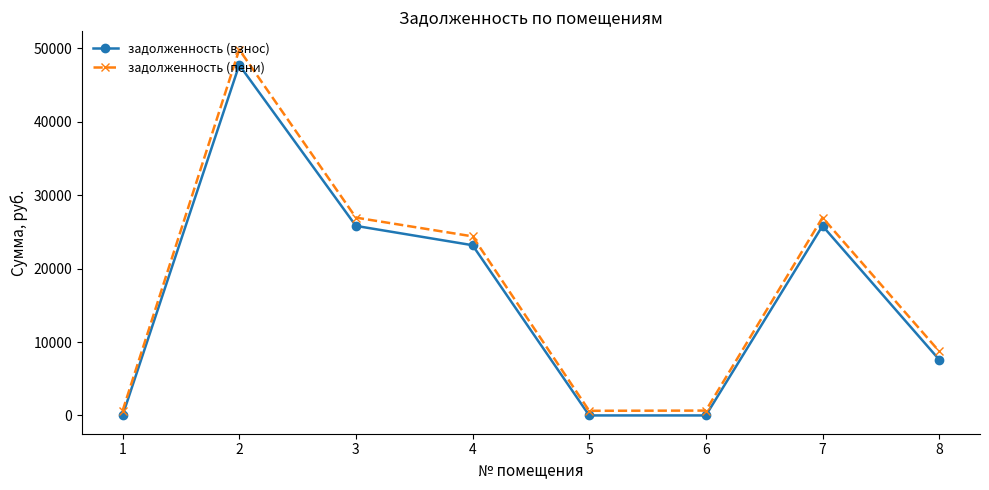

True or false: задолженность (пени) and задолженность (взнос) cross at least once.

False